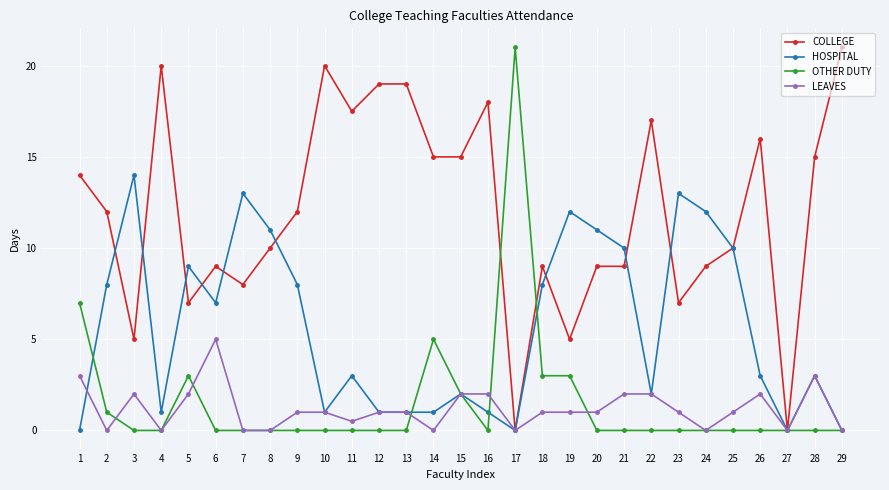

How many data points does each series have?

29